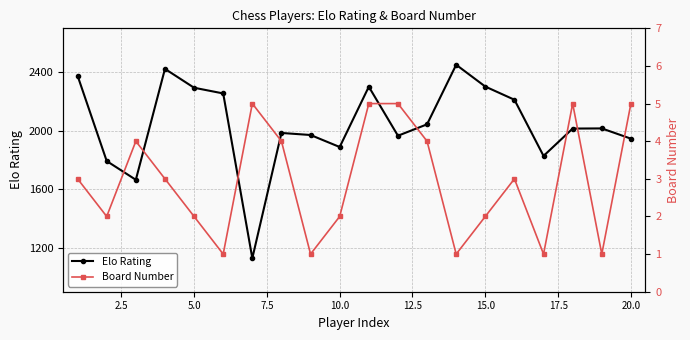

Reading left to right, extract all data points from this chart.

Elo Rating: 2376	1793	1665	2423	2294	2255	1129	1985	1971	1889	2301	1966	2044	2451	2302	2212	1828	2015	2016	1946
Board Number: 3	2	4	3	2	1	5	4	1	2	5	5	4	1	2	3	1	5	1	5